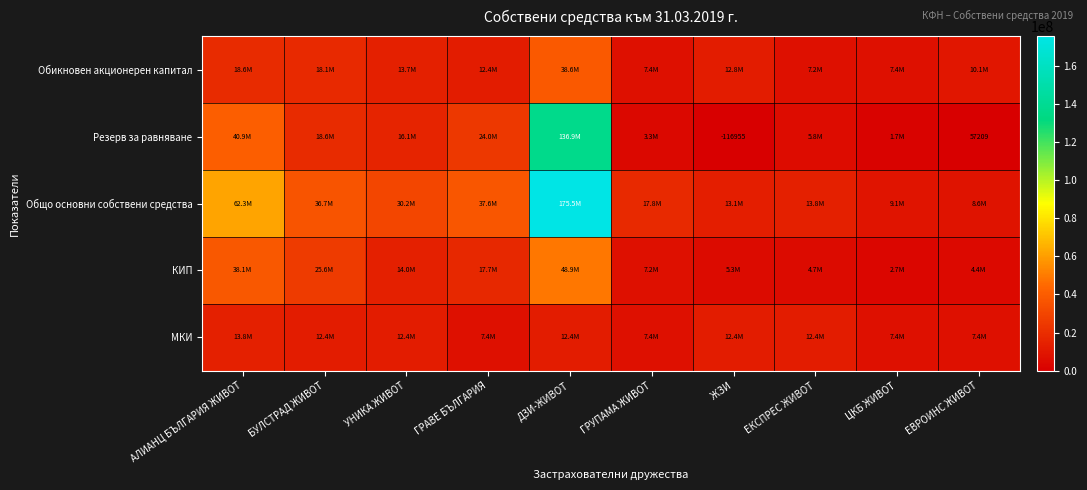

List the labels in order of Обикновен акционерен капитал value, largest first.

ДЗИ-ЖИВОТ, АЛИАНЦ БЪЛГАРИЯ ЖИВОТ, БУЛСТРАД ЖИВОТ, УНИКА ЖИВОТ, ЖЗИ, ГРАВЕ БЪЛГАРИЯ, ЕВРОИНС ЖИВОТ, ГРУПАМА ЖИВОТ, ЦКБ ЖИВОТ, ЕКСПРЕС ЖИВОТ